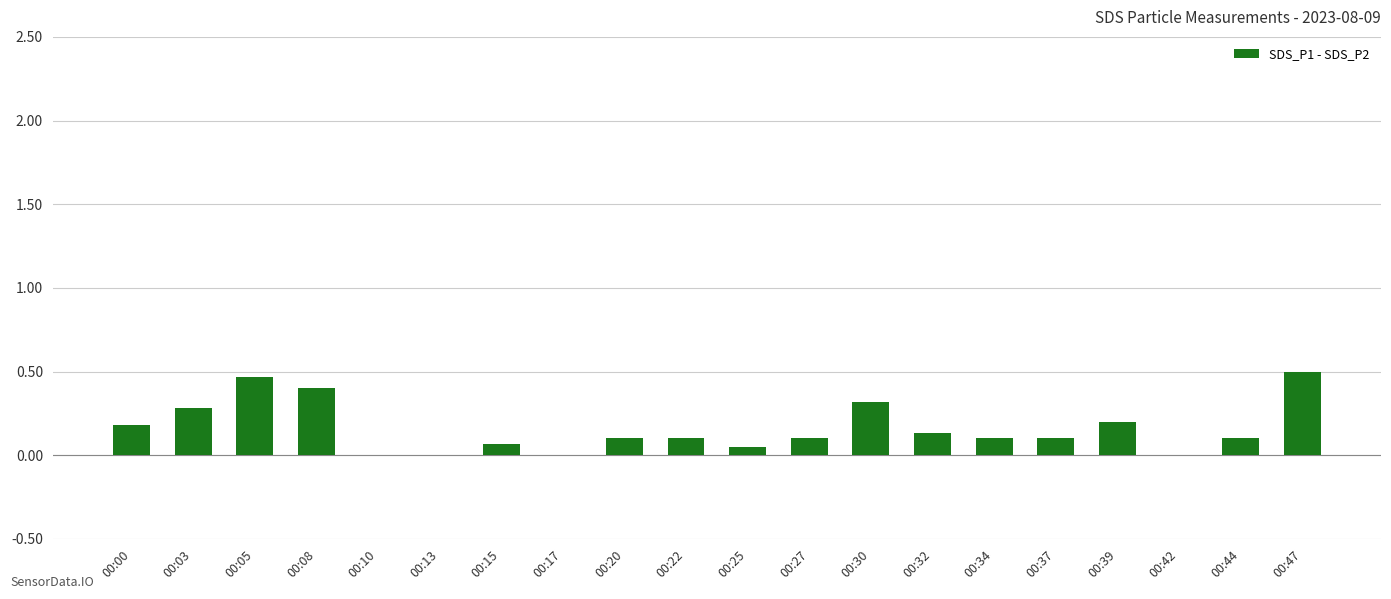

Does the chart contain stacked bars?

No